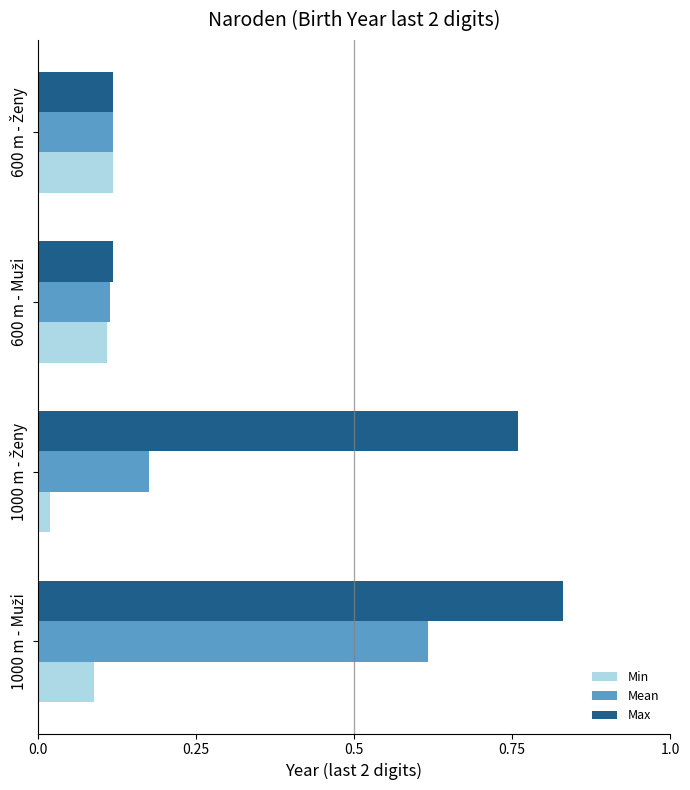

Count the Mean values in the range 0 to 1.

4